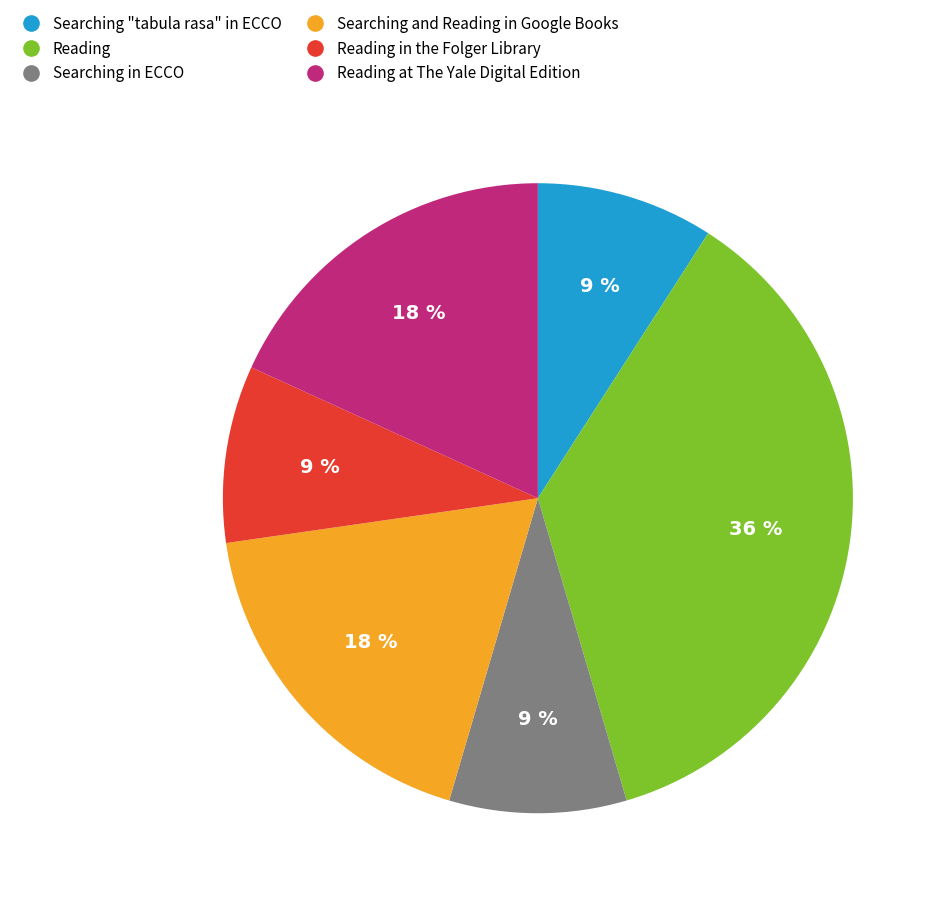

Is there any slice that represents more than half of the pie?

No